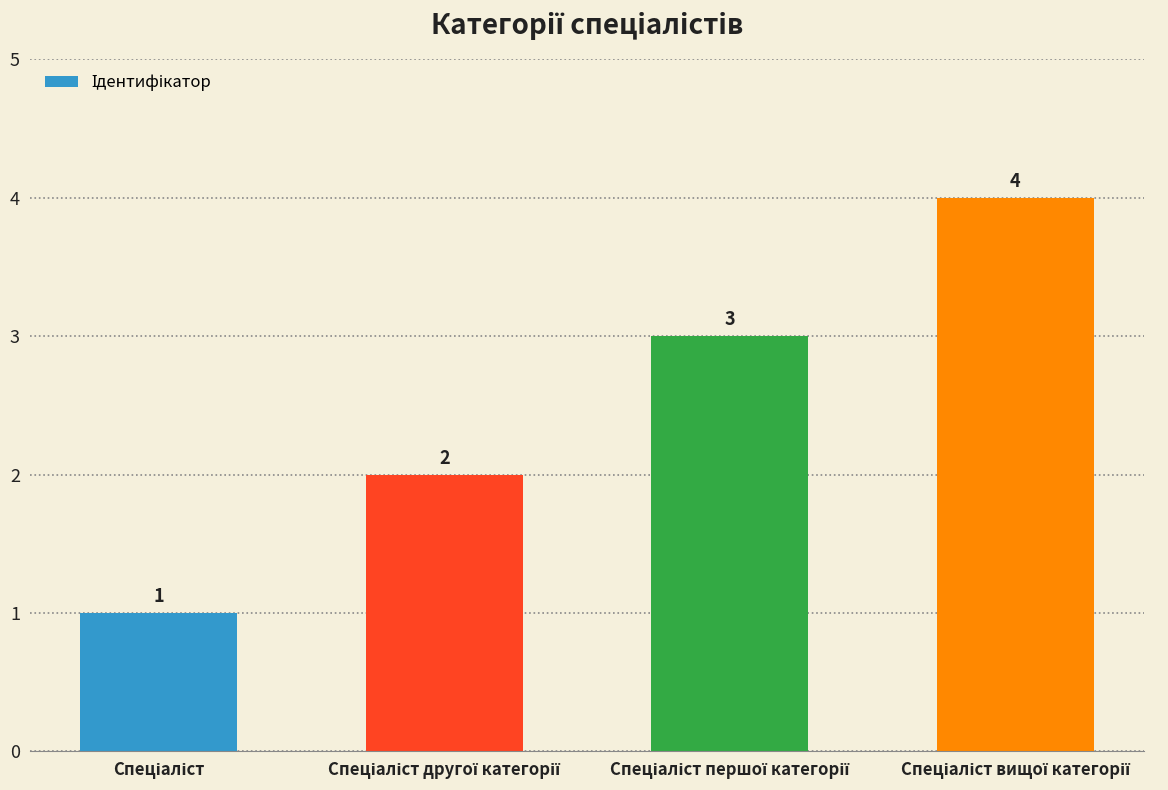

What is the value of the 2nd bar from the left?

2